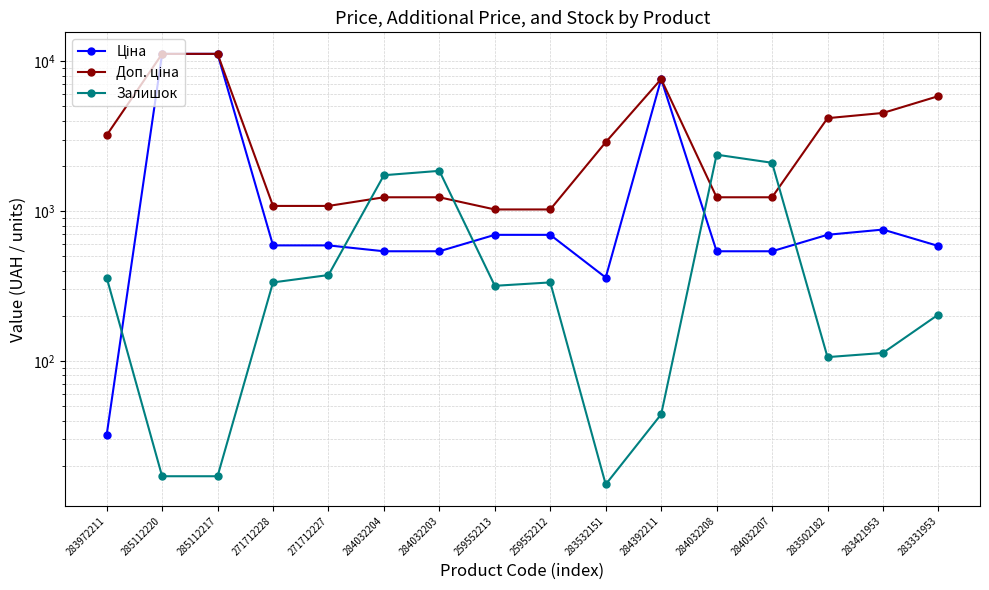

At which category is the sum across all series the highest?

285112220